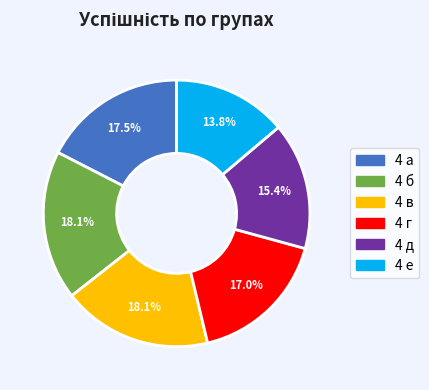

What is the smallest slice in the pie chart?

4 е